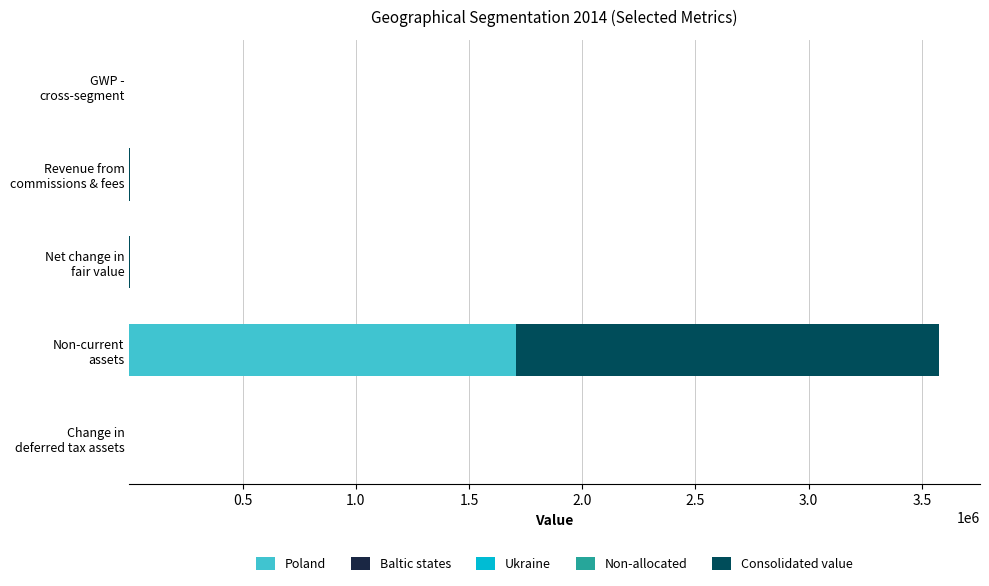

What is the highest value of the Poland series?

1706430.0